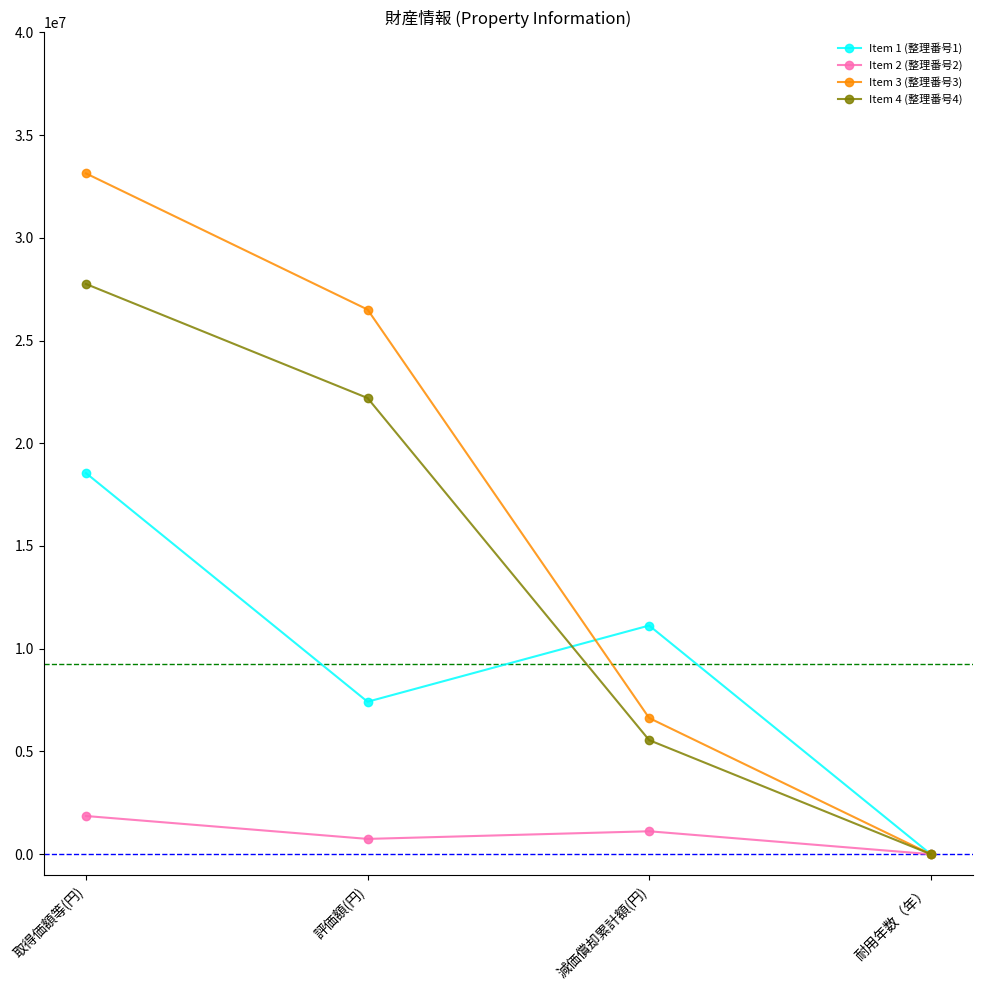

True or false: Item 1 (整理番号1) and Item 4 (整理番号4) intersect in this chart.

True